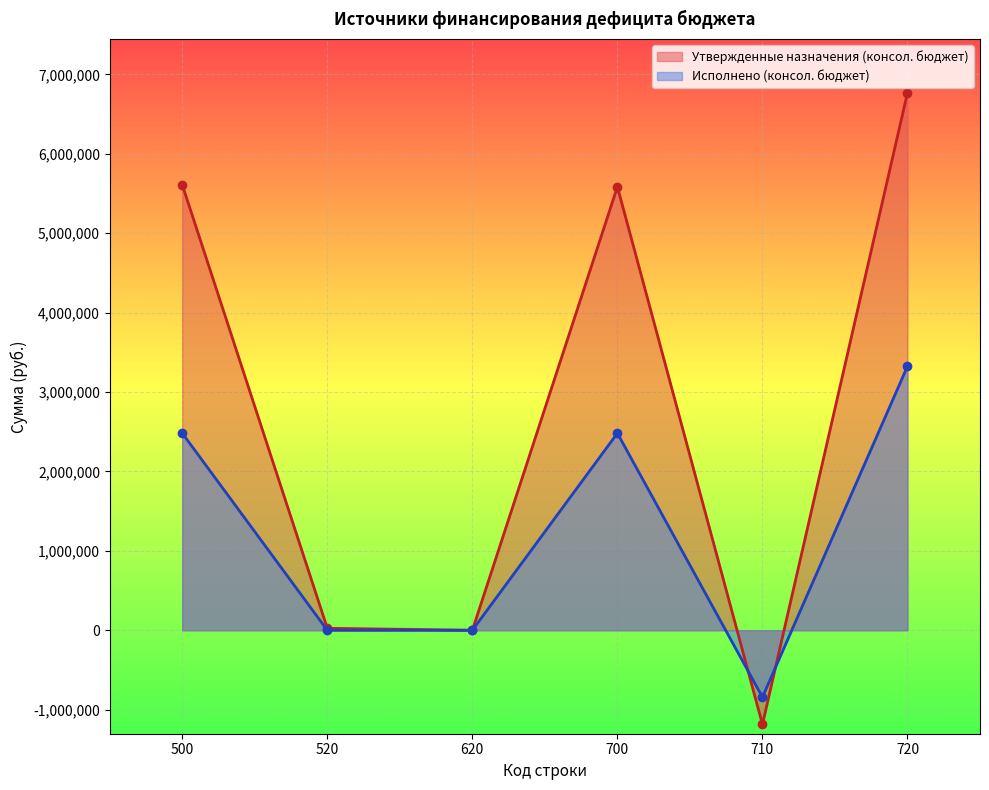

Reading left to right, what are all the values shown in this chart?

Утвержденные назначения (консол. бюджет): 5609289.5	25100.0	0.0	5584189.5	-1184264.2	6768453.7
Исполнено (консол. бюджет): 2481628.2	0.0	0.0	2481628.2	-842703.9	3324332.1